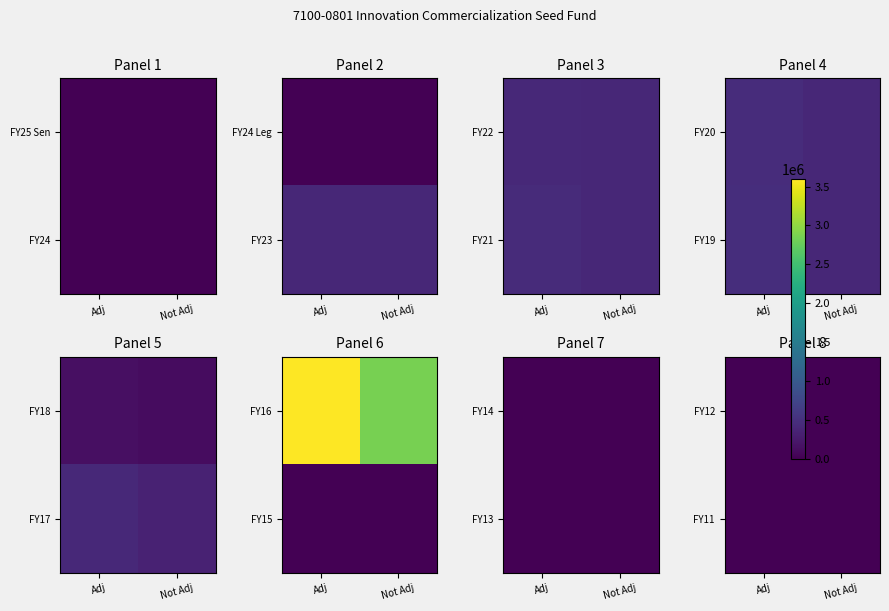

Reading left to right, list all the values displayed in this chart.

FY25 Sen: 0	0
FY24: 0	0
FY24 Leg: 0	0
FY23: 398150	400000
FY22: 408312	400000
FY21: 445802	400000
FY20: 457401	400000
FY19: 463762	400000
FY18: 149504	125000
FY17: 418531	338000
FY16: 3591708	2862000
FY15: 0	0
FY14: 0	0
FY13: 0	0
FY12: 0	0
FY11: 0	0